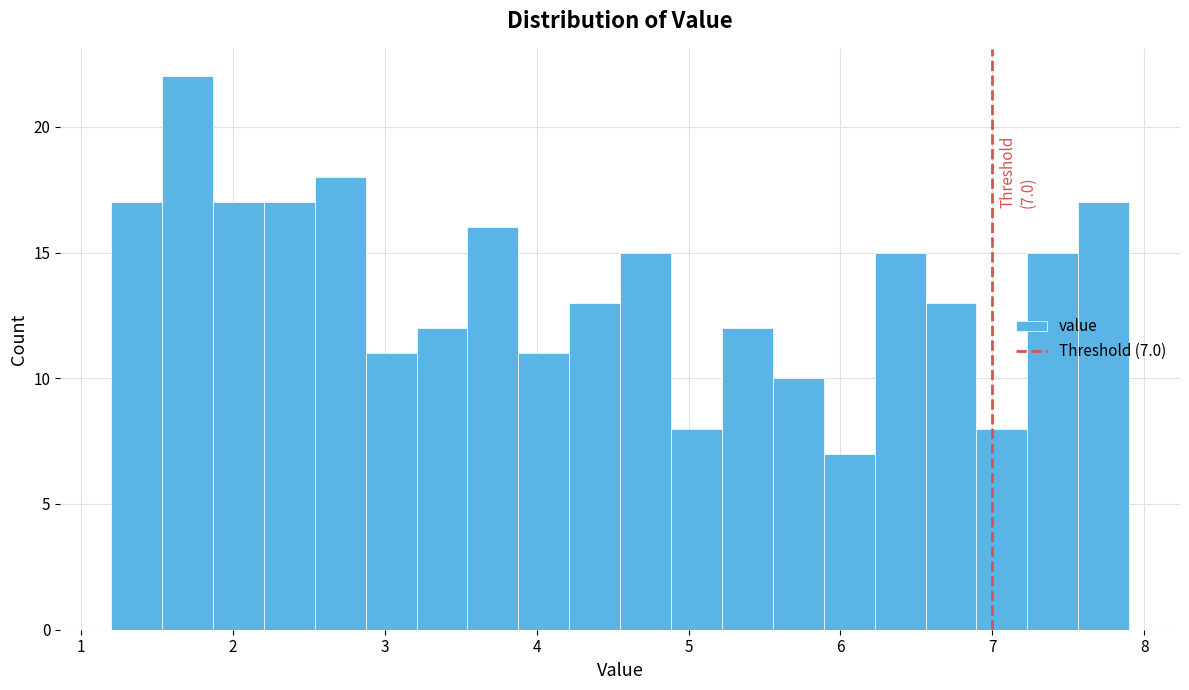

Read against the x-axis, roughly where is the centre of the tallest bar?

1.7